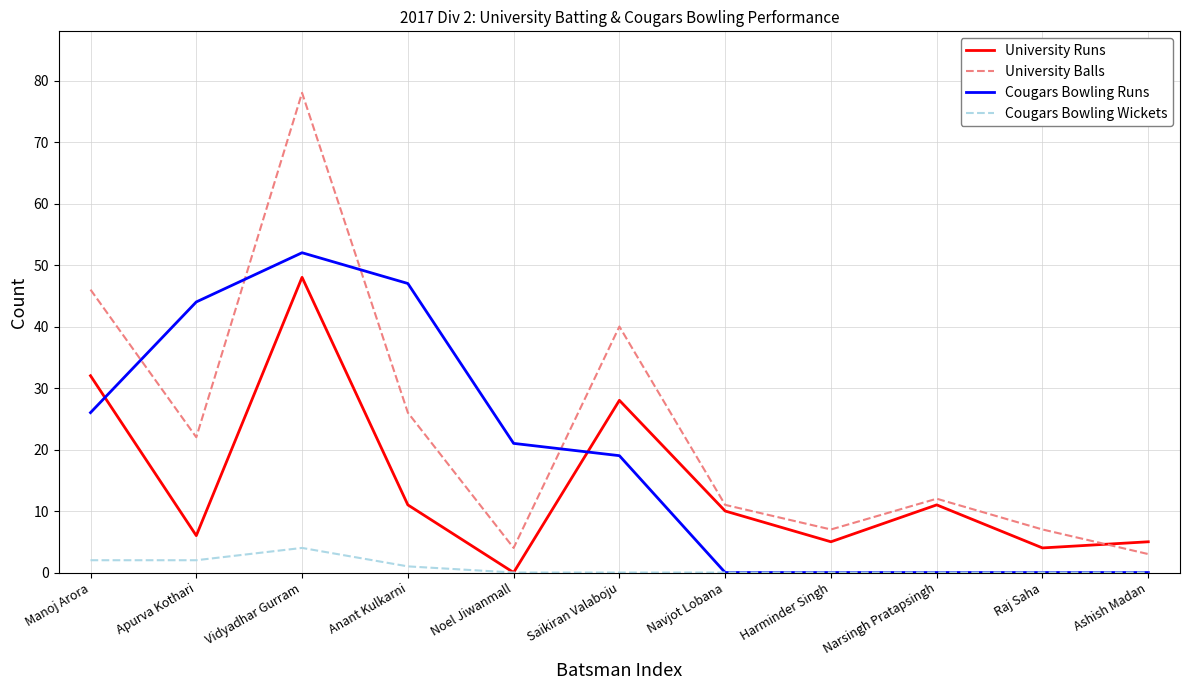

At which category does University Balls reach its first local valley?

Apurva Kothari